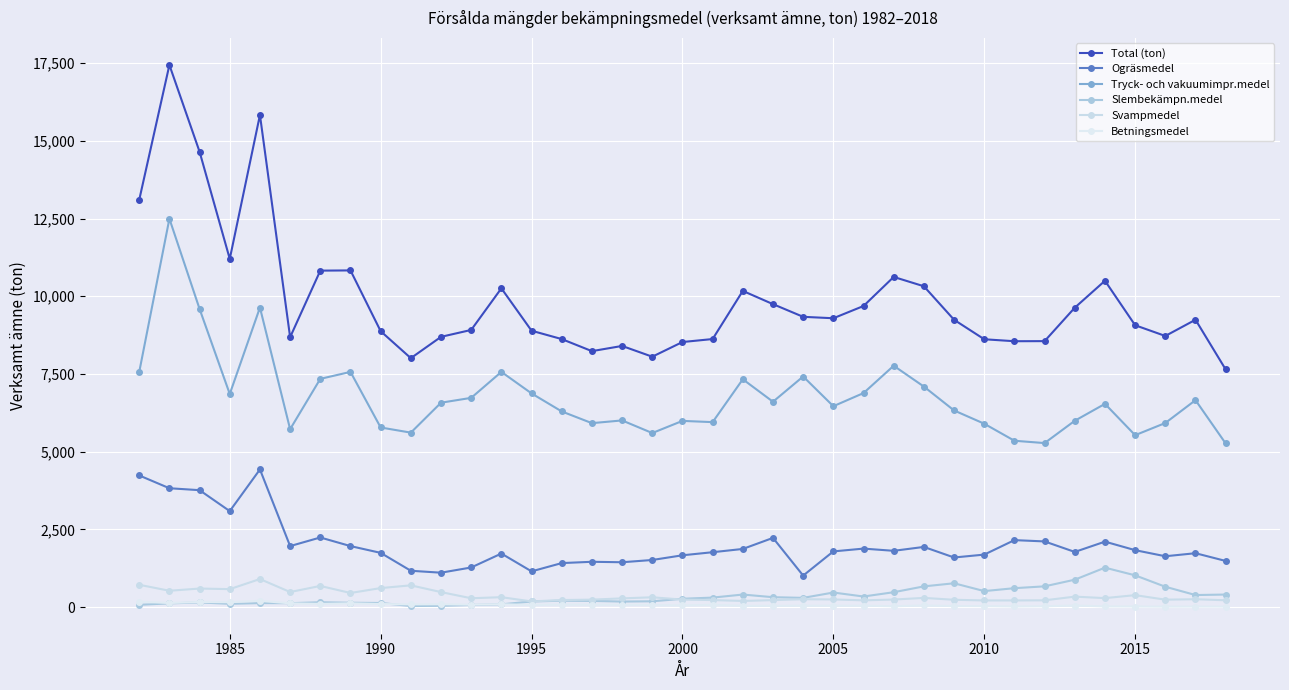

True or false: Svampmedel and Ogräsmedel intersect in this chart.

False